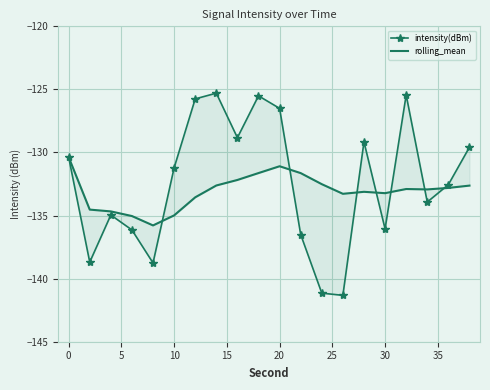

In rolling_mean, how many points are higher than both neighbors (excluding endpoints)?

3